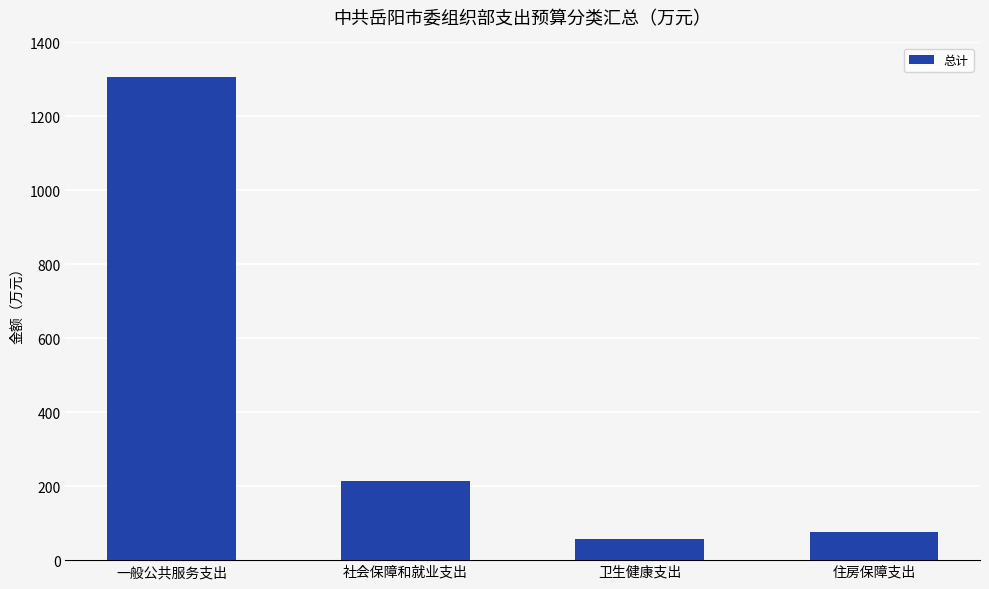

What is the difference between the second highest and minimum values?

156.0